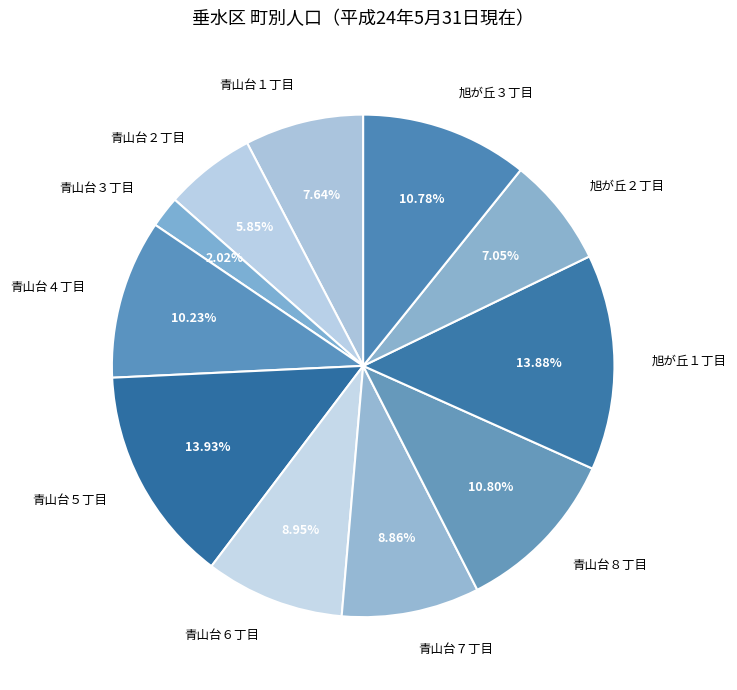

Count the number of slices in the pie.

11